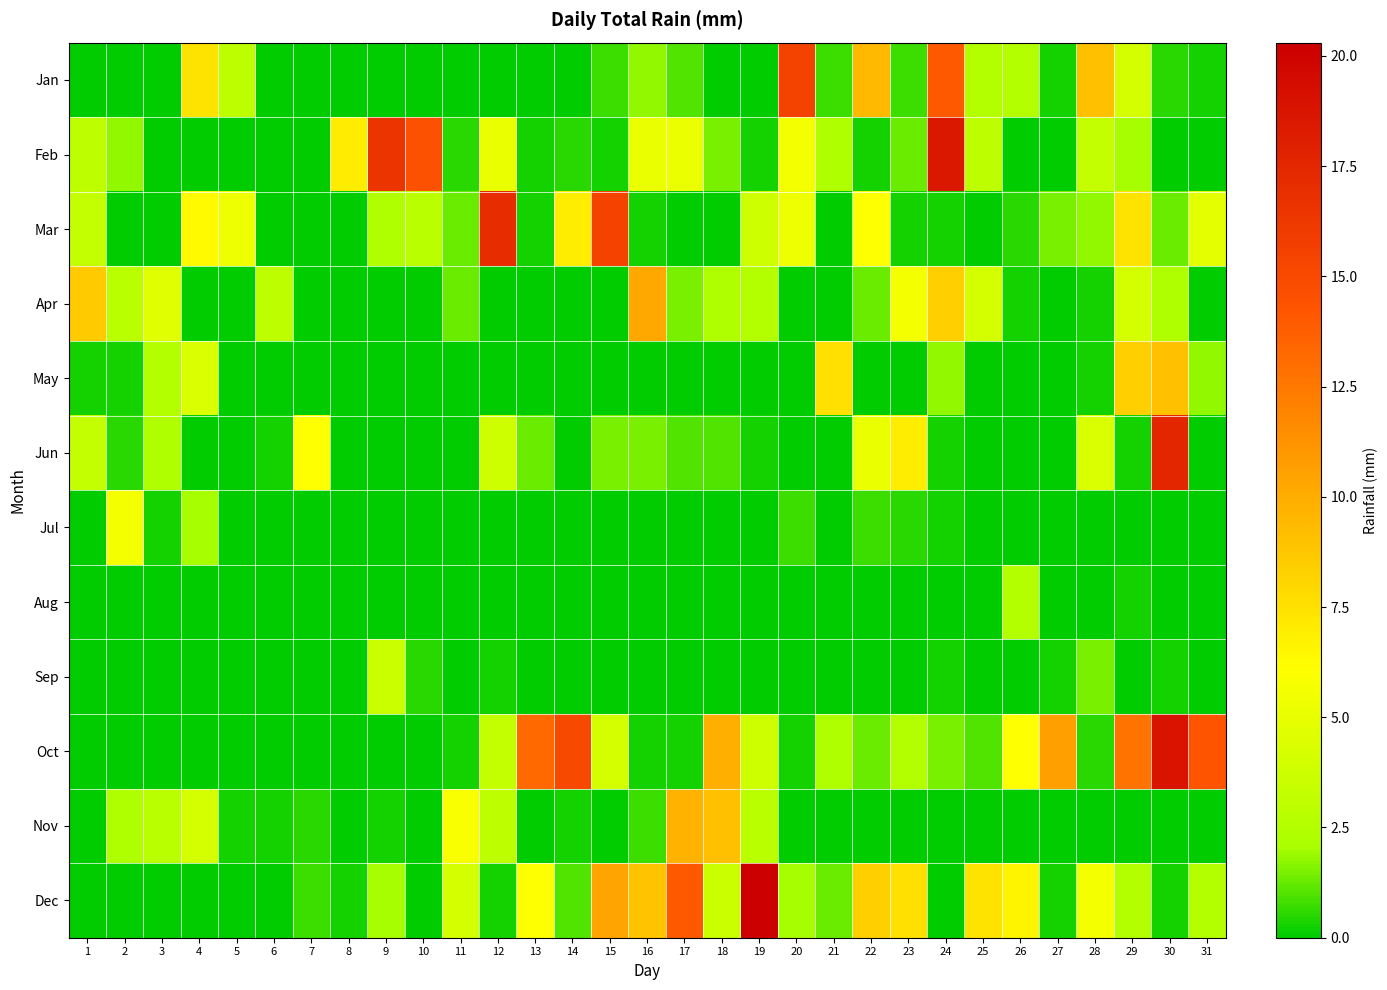

Reading left to right, transcribe all the data shown in this chart.

Jan: 1=0.0	2=0.0	3=0.0	4=7.4	5=3.0	6=0.0	7=0.0	8=0.0	9=0.0	10=0.0	11=0.0	12=0.0	13=0.0	14=0.0	15=0.8	16=1.8	17=1.0	18=0.0	19=0.0	20=15.5	21=0.8	22=9.4	23=0.8	24=14.0	25=2.5	26=2.5	27=0.2	28=9.1	29=4.1	30=0.5	31=0.2
Feb: 1=3.0	2=1.8	3=0.0	4=0.0	5=0.0	6=0.0	7=0.0	8=6.9	9=16.5	10=14.5	11=0.5	12=5.1	13=0.2	14=0.5	15=0.2	16=5.1	17=5.1	18=1.5	19=0.2	20=5.6	21=2.3	22=0.2	23=1.3	24=18.5	25=3.0	26=0.0	27=0.0	28=3.3	29=2.0	30=0.0	31=0.0
Mar: 1=3.3	2=0.0	3=0.0	4=6.3	5=5.3	6=0.0	7=0.0	8=0.0	9=2.3	10=2.8	11=1.3	12=17.0	13=0.2	14=6.9	15=15.5	16=0.2	17=0.0	18=0.0	19=3.8	20=5.3	21=0.0	22=6.1	23=0.2	24=0.2	25=0.0	26=0.5	27=1.5	28=1.8	29=7.4	30=1.3	31=4.8
Apr: 1=8.6	2=2.8	3=4.6	4=0.0	5=0.0	6=3.0	7=0.0	8=0.0	9=0.0	10=0.0	11=1.3	12=0.0	13=0.0	14=0.0	15=0.0	16=10.2	17=1.5	18=2.3	19=2.5	20=0.0	21=0.0	22=1.3	23=5.6	24=8.4	25=4.1	26=0.2	27=0.0	28=0.2	29=4.1	30=2.3	31=0.0
May: 1=0.2	2=0.2	3=2.5	4=4.3	5=0.0	6=0.0	7=0.0	8=0.0	9=0.0	10=0.0	11=0.0	12=0.0	13=0.0	14=0.0	15=0.0	16=0.0	17=0.0	18=0.0	19=0.0	20=0.0	21=7.6	22=0.0	23=0.0	24=1.8	25=0.0	26=0.0	27=0.0	28=0.2	29=8.4	30=9.1	31=1.8
Jun: 1=3.3	2=0.5	3=2.3	4=0.0	5=0.0	6=0.2	7=6.1	8=0.0	9=0.0	10=0.0	11=0.0	12=3.8	13=1.3	14=0.0	15=1.5	16=1.5	17=1.0	18=1.0	19=0.2	20=0.0	21=0.0	22=5.1	23=6.9	24=0.2	25=0.0	26=0.0	27=0.0	28=4.3	29=0.2	30=17.5	31=0.0
Jul: 1=0.0	2=5.6	3=0.2	4=2.0	5=0.0	6=0.0	7=0.0	8=0.0	9=0.0	10=0.0	11=0.0	12=0.0	13=0.0	14=0.0	15=0.0	16=0.0	17=0.0	18=0.0	19=0.0	20=0.8	21=0.0	22=0.8	23=0.5	24=0.2	25=0.0	26=0.0	27=0.0	28=0.0	29=0.0	30=0.0	31=0.0
Aug: 1=0.0	2=0.0	3=0.0	4=0.0	5=0.0	6=0.0	7=0.0	8=0.0	9=0.0	10=0.0	11=0.0	12=0.0	13=0.0	14=0.0	15=0.0	16=0.0	17=0.0	18=0.0	19=0.0	20=0.0	21=0.0	22=0.0	23=0.0	24=0.0	25=0.0	26=2.5	27=0.0	28=0.0	29=0.2	30=0.0	31=0.0
Sep: 1=0.0	2=0.0	3=0.0	4=0.0	5=0.0	6=0.0	7=0.0	8=0.0	9=3.6	10=0.5	11=0.0	12=0.2	13=0.0	14=0.0	15=0.0	16=0.0	17=0.0	18=0.0	19=0.0	20=0.0	21=0.0	22=0.0	23=0.0	24=0.2	25=0.0	26=0.0	27=0.2	28=1.5	29=0.0	30=0.2	31=0.0
Oct: 1=0.0	2=0.0	3=0.0	4=0.0	5=0.0	6=0.0	7=0.0	8=0.0	9=0.0	10=0.0	11=0.2	12=3.3	13=13.2	14=15.0	15=4.1	16=0.2	17=0.2	18=9.9	19=3.8	20=0.2	21=2.3	22=1.3	23=2.5	24=1.5	25=1.0	26=6.1	27=10.7	28=0.5	29=12.7	30=18.8	31=14.2
Nov: 1=0.0	2=2.3	3=2.8	4=4.1	5=0.2	6=0.2	7=0.5	8=0.0	9=0.2	10=0.0	11=5.8	12=3.0	13=0.0	14=0.2	15=0.0	16=0.8	17=9.7	18=9.1	19=2.8	20=0.0	21=0.0	22=0.0	23=0.0	24=0.0	25=0.0	26=0.0	27=0.0	28=0.0	29=0.0	30=0.0	31=0.0
Dec: 1=0.0	2=0.0	3=0.0	4=0.0	5=0.0	6=0.0	7=0.8	8=0.2	9=2.0	10=0.0	11=4.1	12=0.2	13=6.1	14=1.0	15=10.4	16=8.9	17=14.0	18=3.6	19=20.3	20=2.0	21=1.3	22=8.4	23=7.6	24=0.0	25=7.4	26=6.6	27=0.2	28=5.6	29=2.5	30=0.2	31=2.5